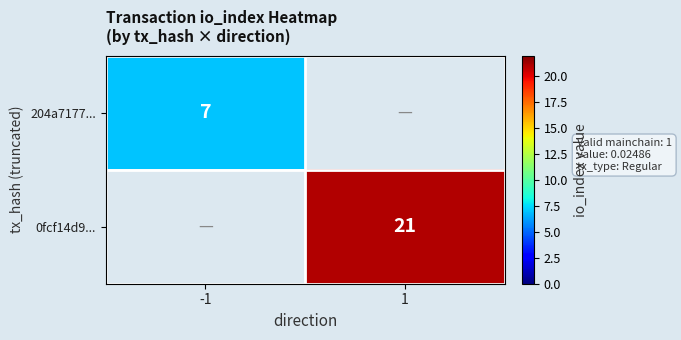

At which category does the chart reach its minimum across all series?

-1